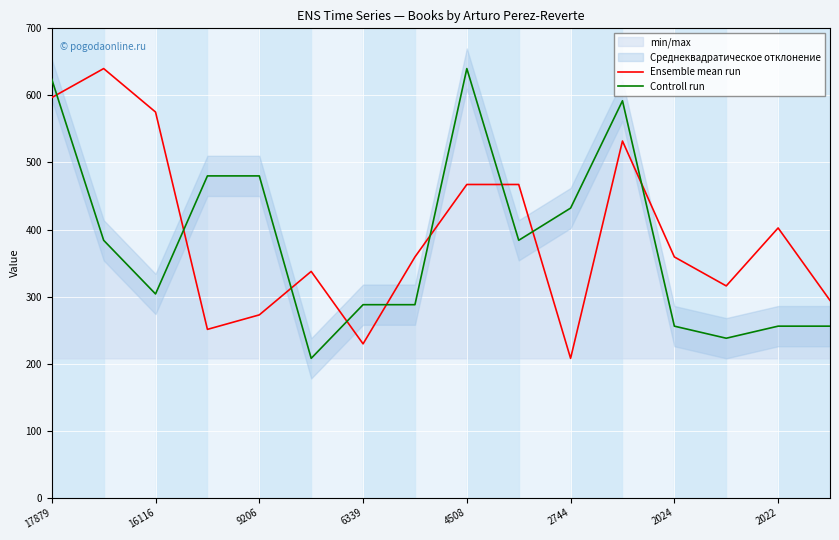

What is the average value of the Controll run series?

381.9